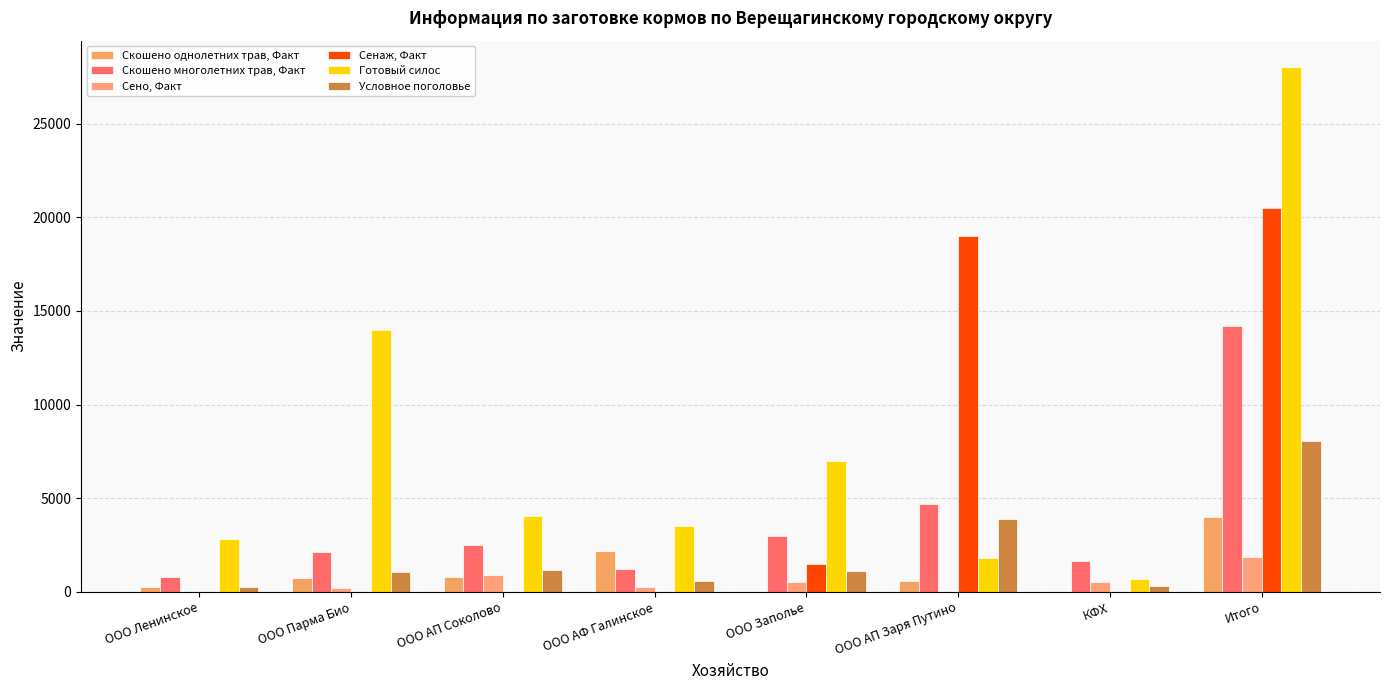

Are the bars grouped side by side (vs. stacked)?

Yes